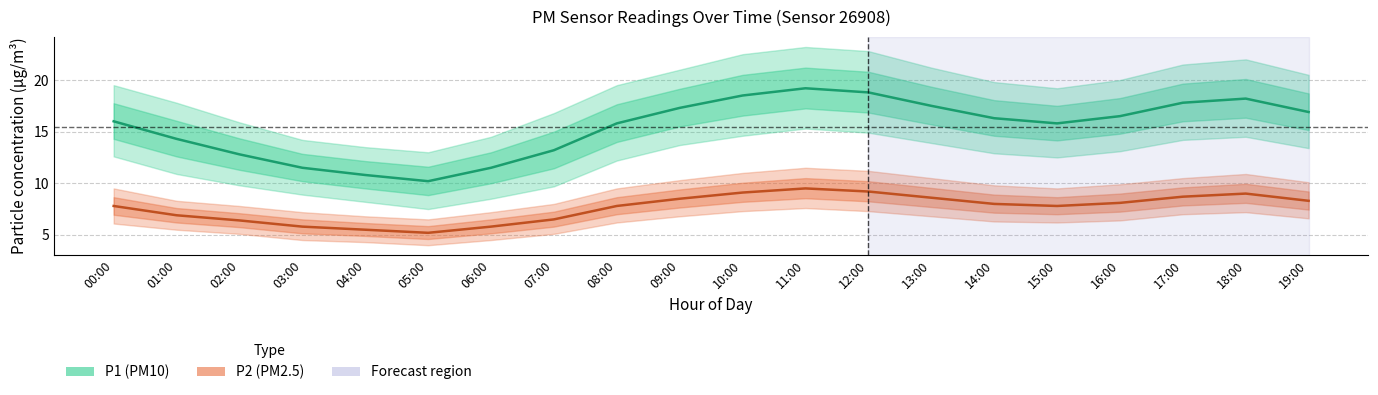

True or false: P1 (PM10) has more than 1 interior local peaks.

True